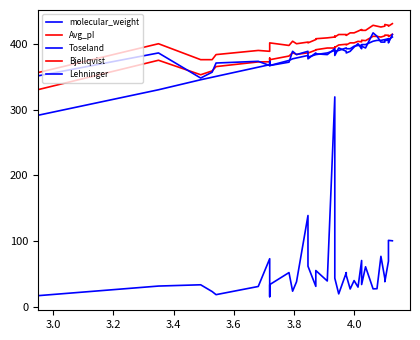

Which series has the largest total across all categories?

Bjellqvist